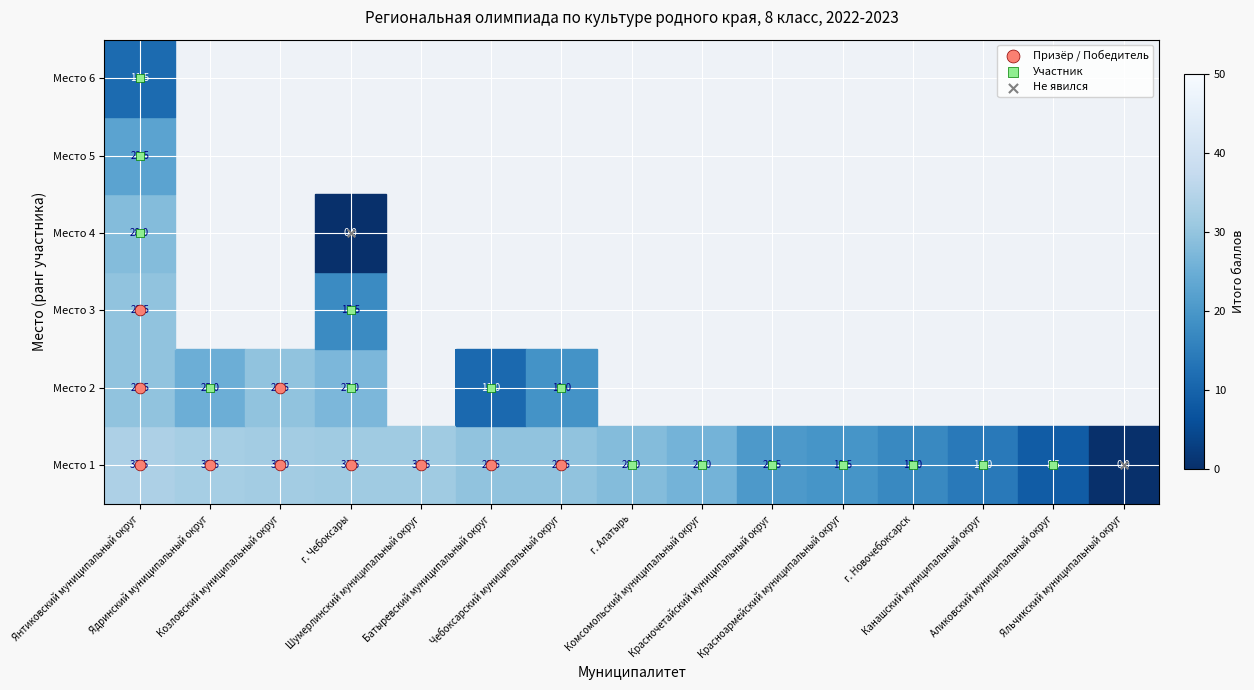

Is the value of Место 6 at Янтиковский муниципальный округ greater than the value of Место 4 at Комсомольский муниципальный округ?

No